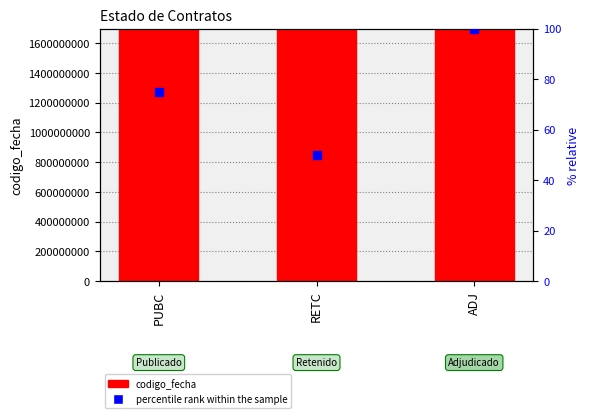

At which category is the sum across all series the highest?

PUBC